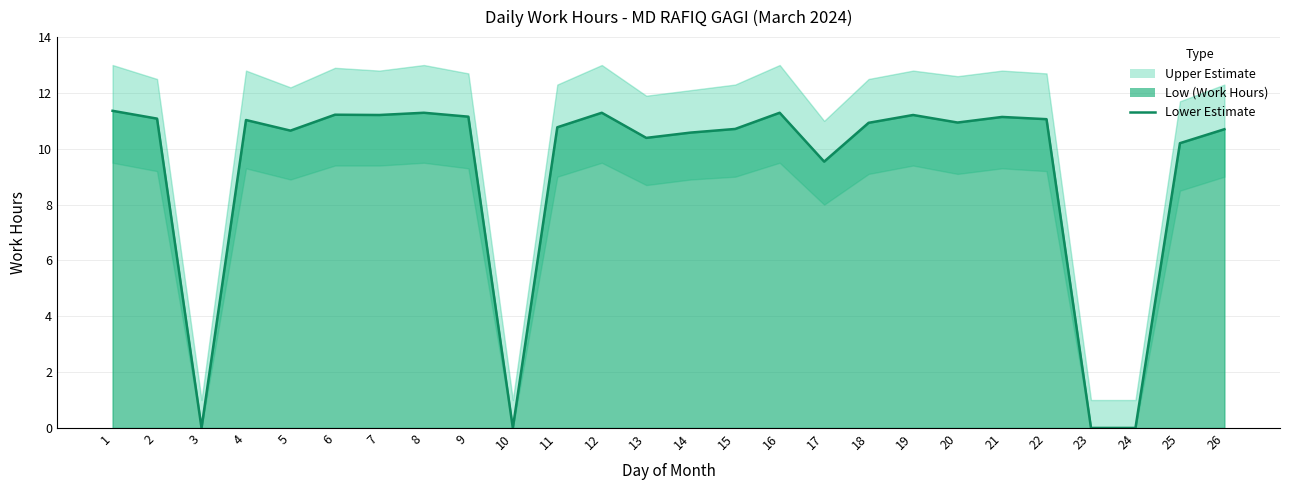

Reading right to left, list all the values displayed in this chart.

26=10.7	25=10.2	24=0.0	23=0.0	22=11.1	21=11.1	20=10.9	19=11.2	18=10.9	17=9.5	16=11.3	15=10.7	14=10.6	13=10.4	12=11.3	11=10.8	10=0.0	9=11.2	8=11.3	7=11.2	6=11.2	5=10.7	4=11.0	3=0.0	2=11.1	1=11.4